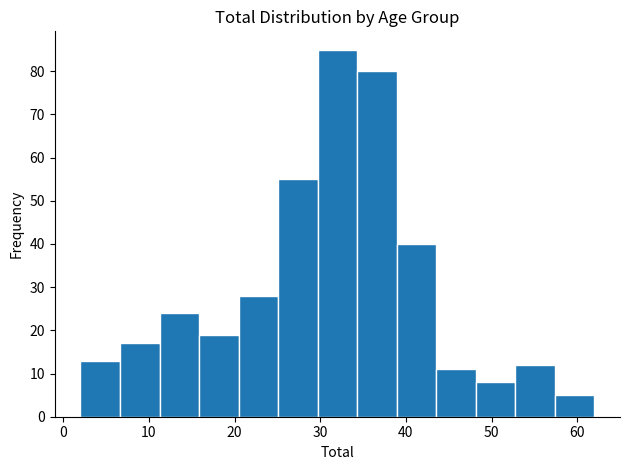

Reading left to right, transcribe this chart: for each bar, give the range it covers on the x-axis and its height. Neither the bar edges nor the heights are printed on the chart, so give them approximately, as read against the axes.

2 to 7: 13
7 to 11: 17
11 to 16: 24
16 to 20: 19
20 to 25: 28
25 to 30: 55
30 to 34: 85
34 to 39: 80
39 to 44: 40
44 to 48: 11
48 to 53: 8
53 to 57: 12
57 to 62: 5